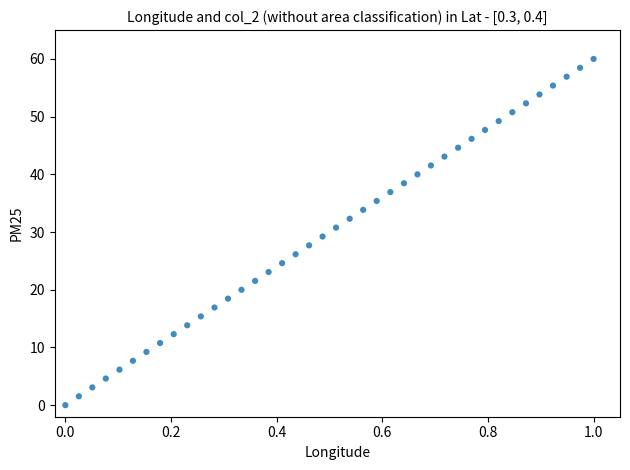

What is the range of Y values (max minus min)?

60.0